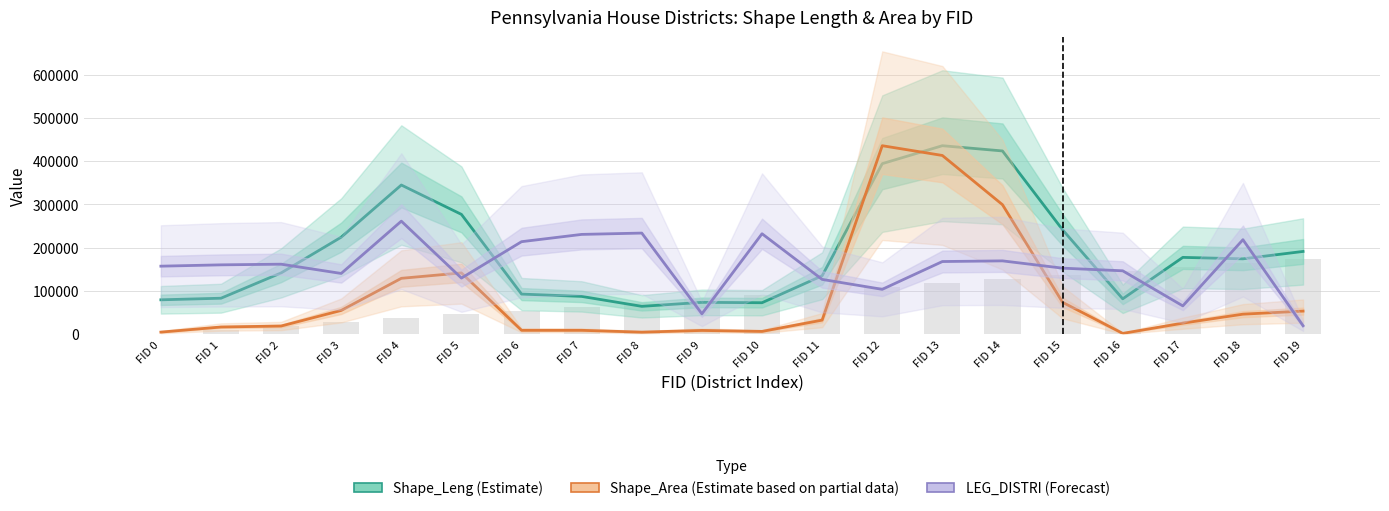

At which label does LEG_DISTRI (Forecast) first exceed 160533?

FID 1